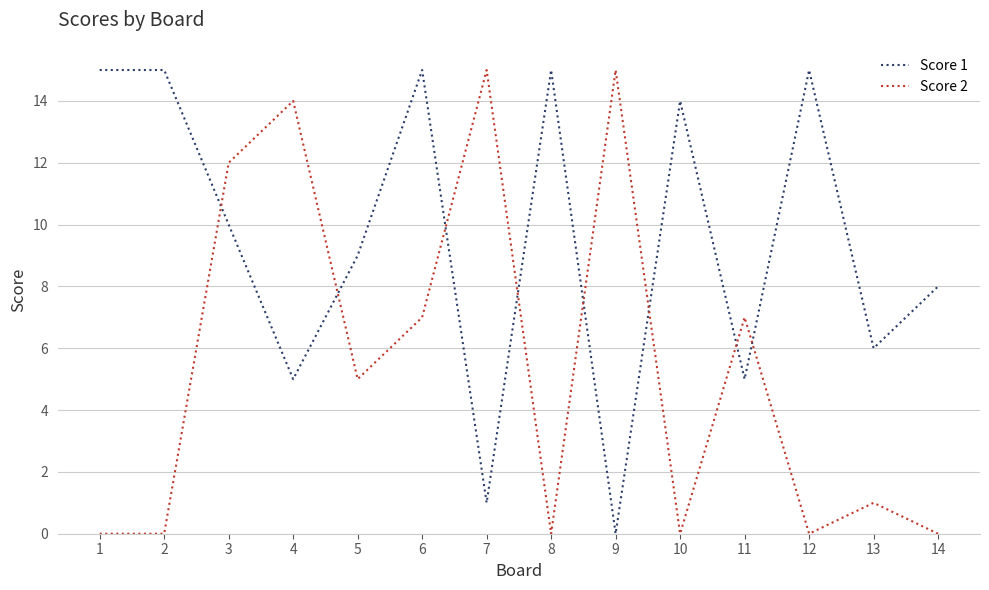

Where does the Score 2 series first go above 5?

3